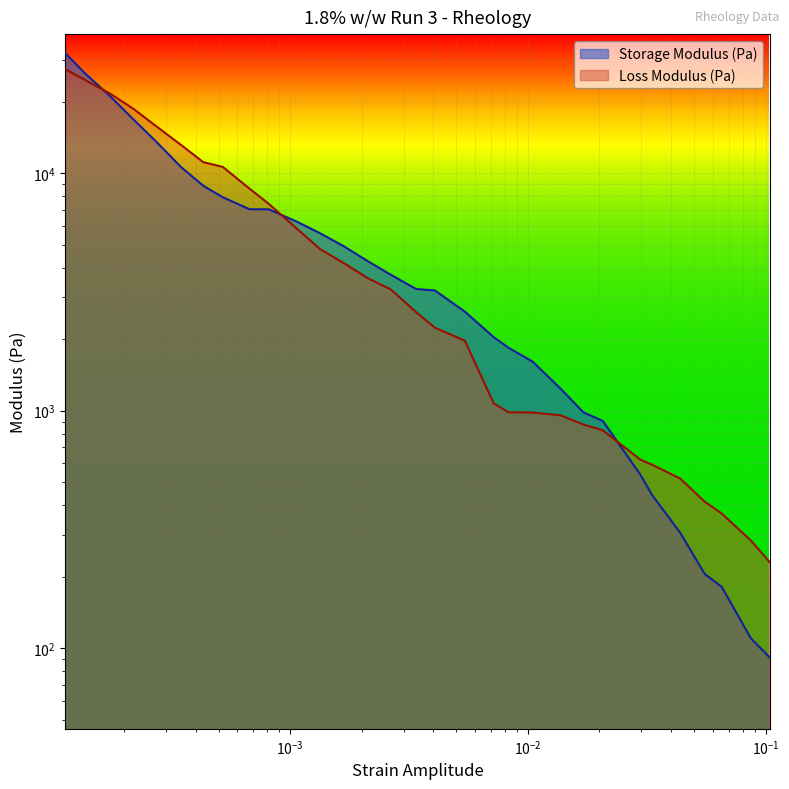

Between 0.000813 and 0.002653, which series saw the biggest shift?

Loss Modulus (Pa)